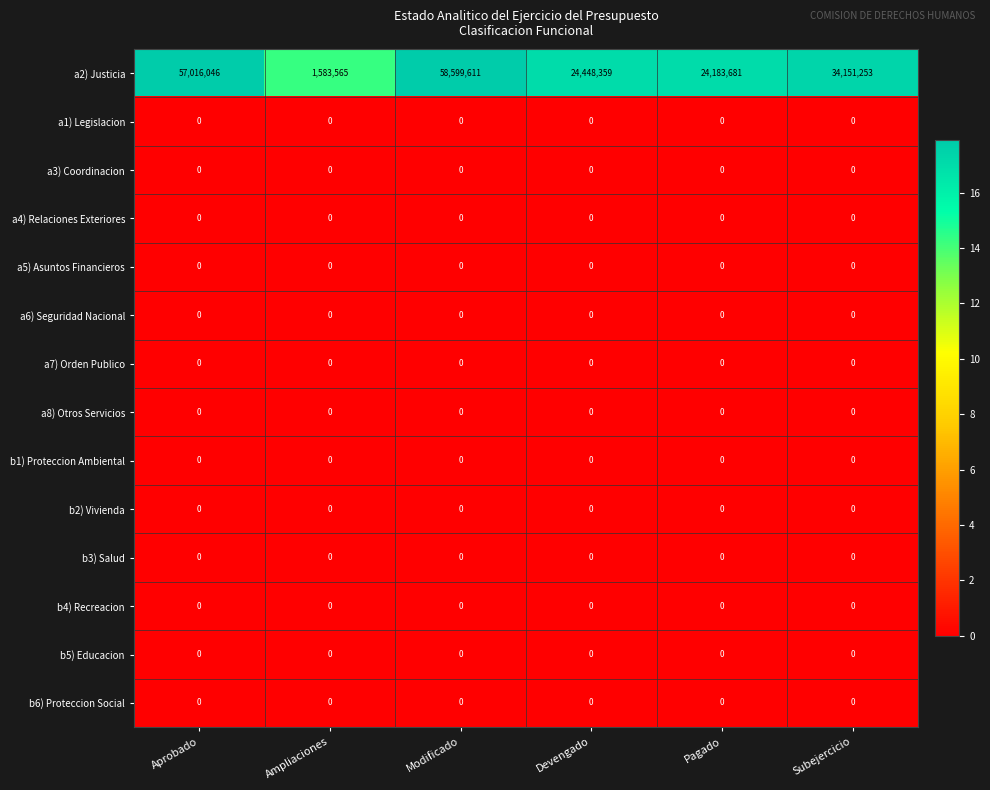

Where is a2) Justicia nearest to the value 30091588?

Subejercicio